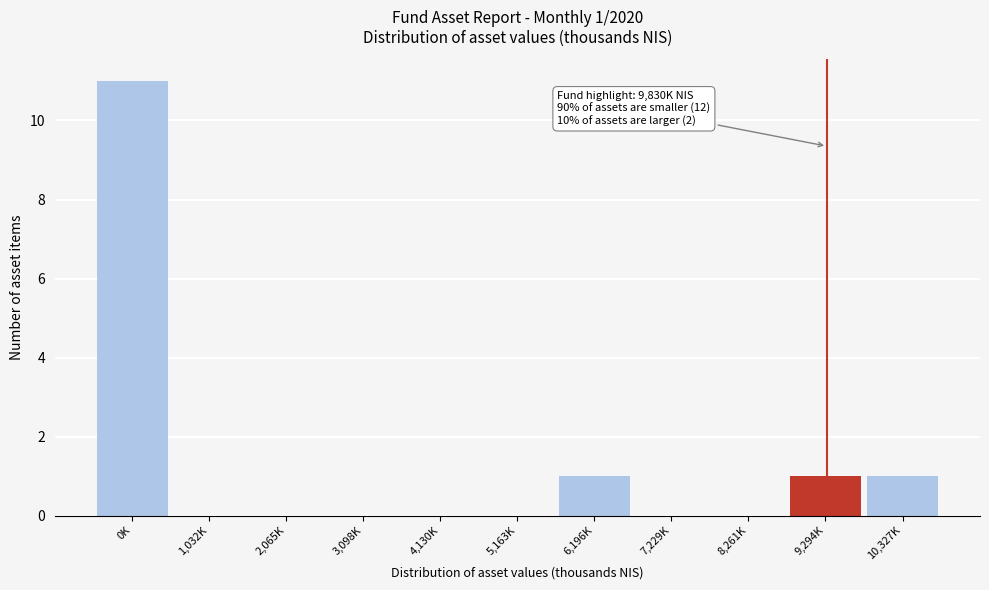

Reading left to right, transcribe all the data shown in this chart.

0K=11	1,032K=0	2,065K=0	3,098K=0	4,130K=0	5,163K=0	6,196K=1	7,229K=0	8,261K=0	9,294K=1	10,327K=1